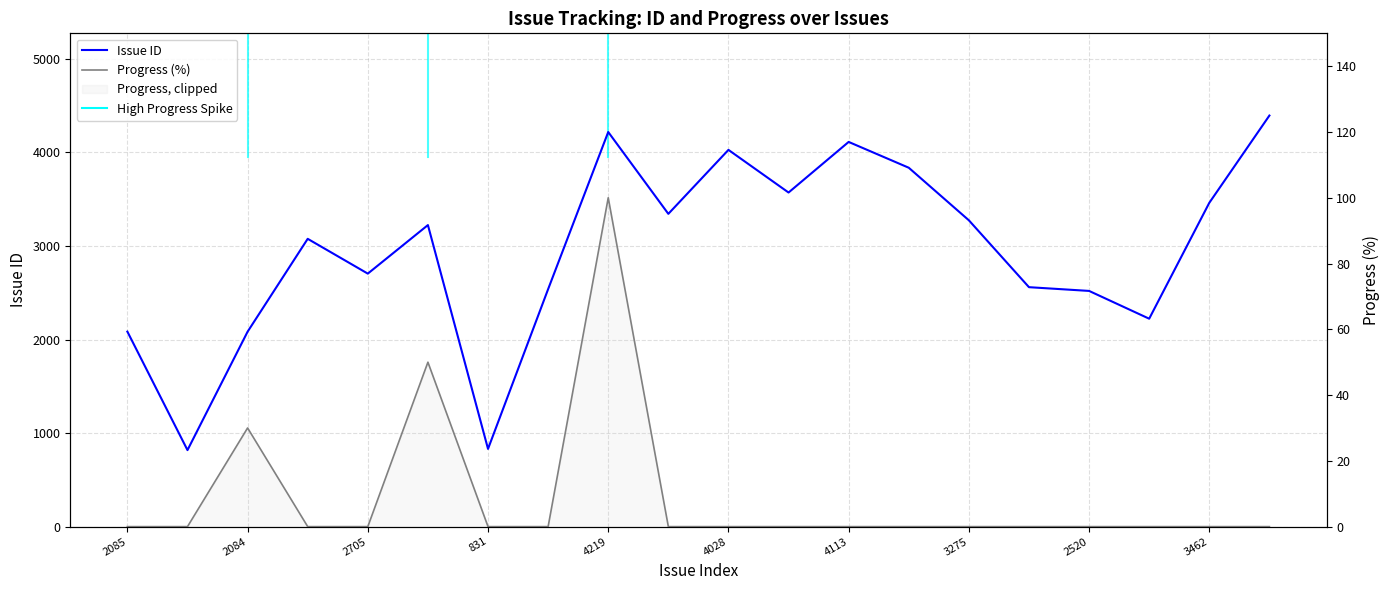

Is it true that Progress (%) equals -53 at 19?

False